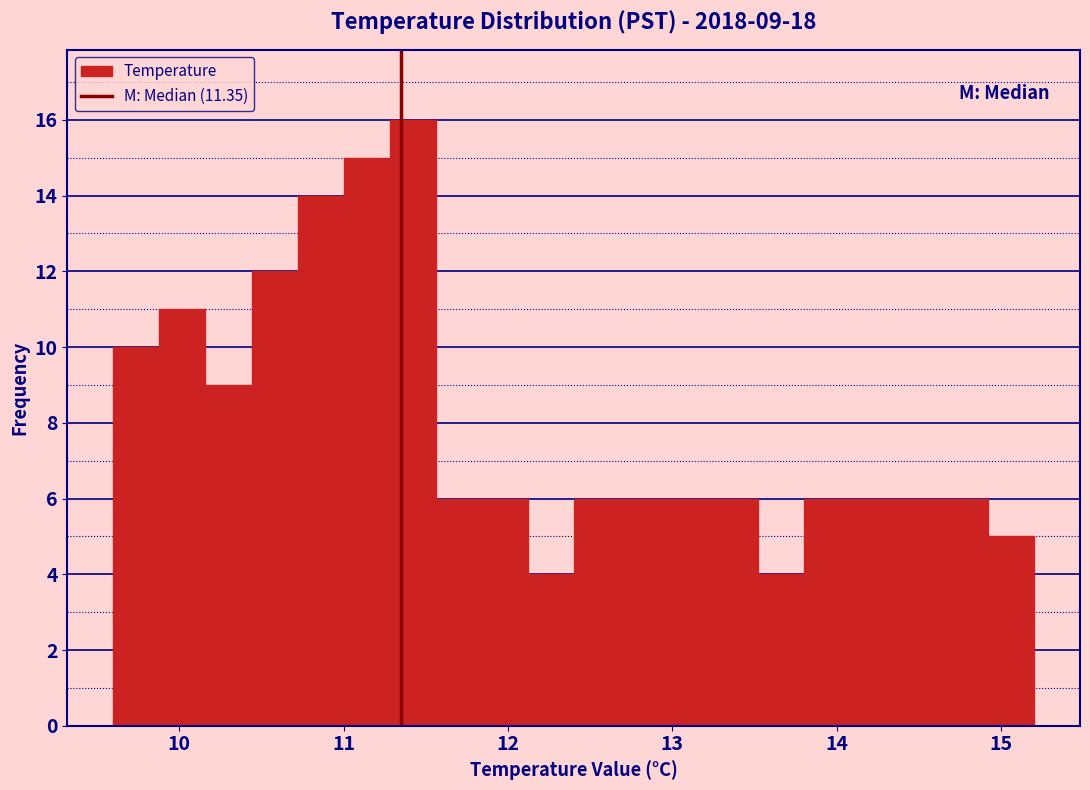

Read against the x-axis, roughly where is the centre of the tallest bar?

11.4